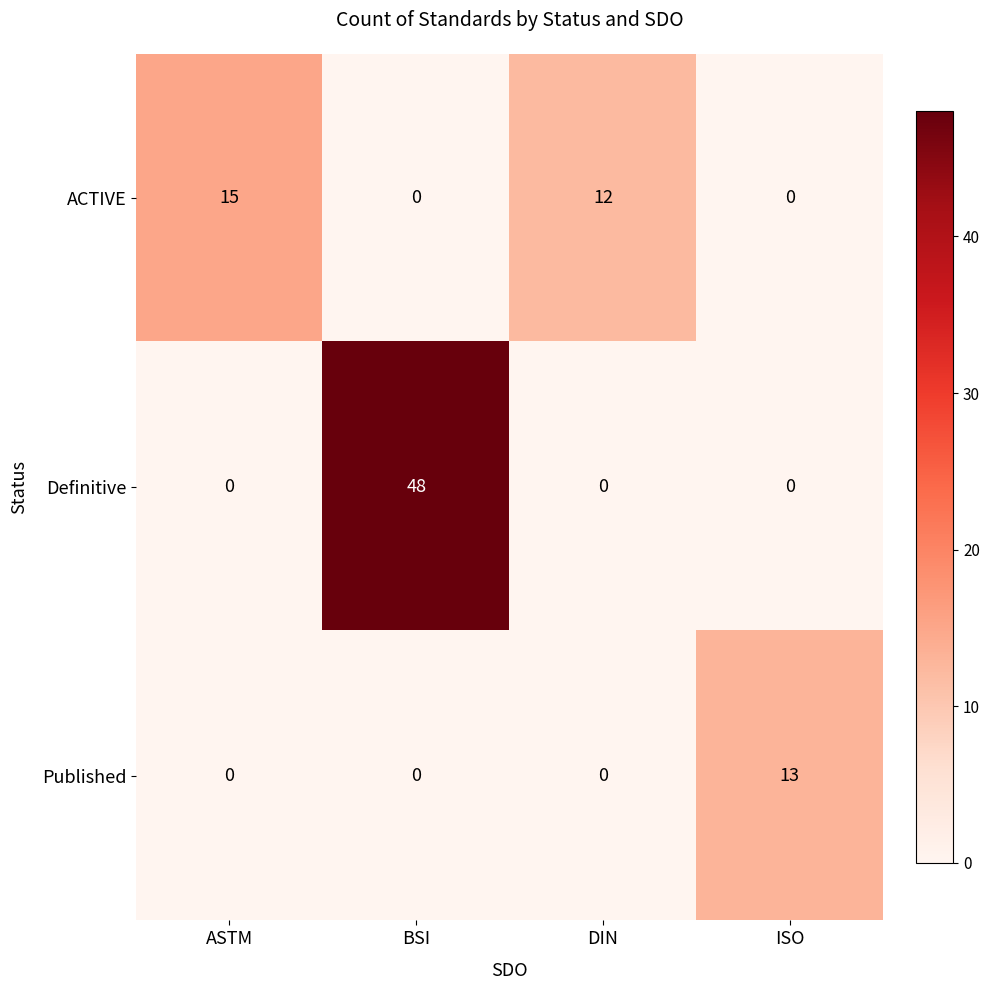

Which series has the widest spread of values?

Definitive